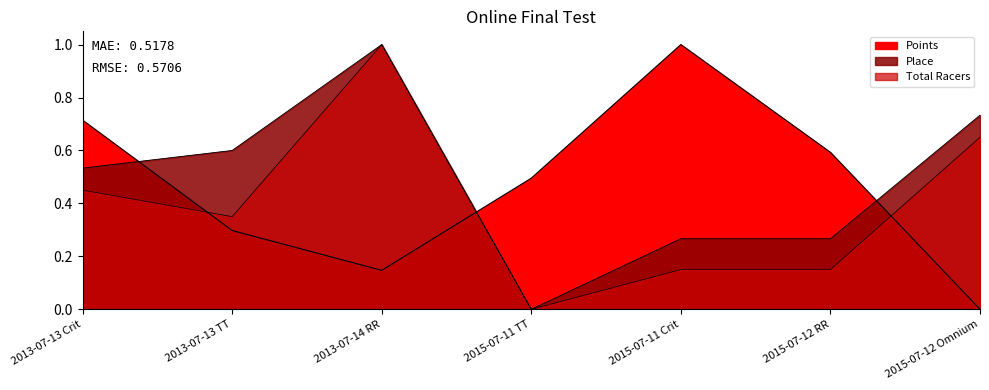

Read the Place value at 2013-07-14 RR.

1.0